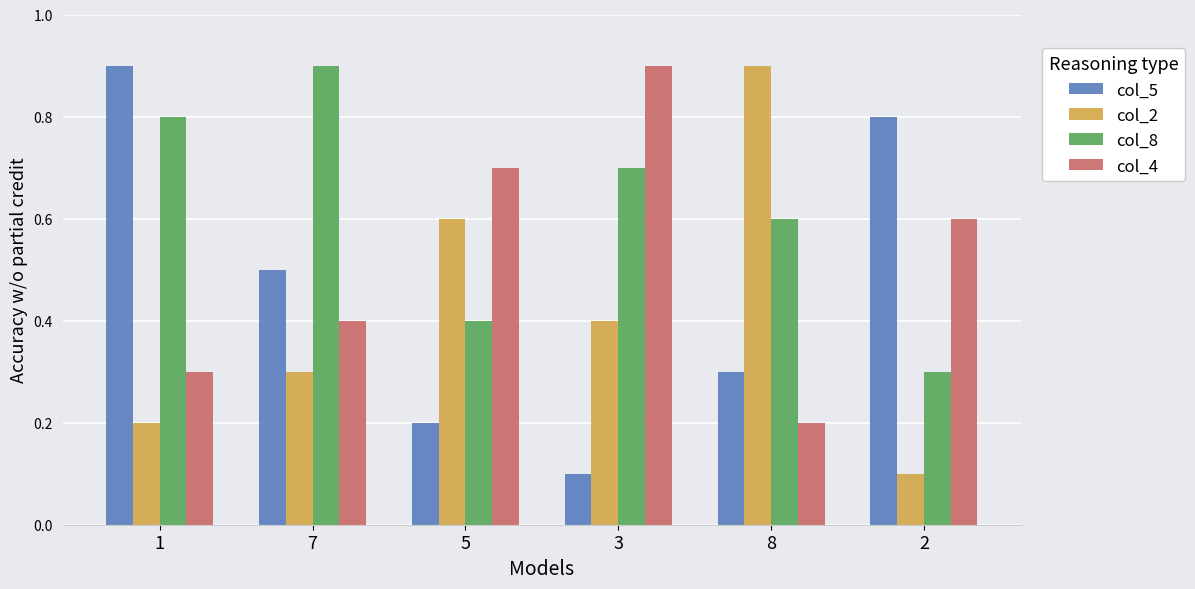

How many bars are there in total?

24